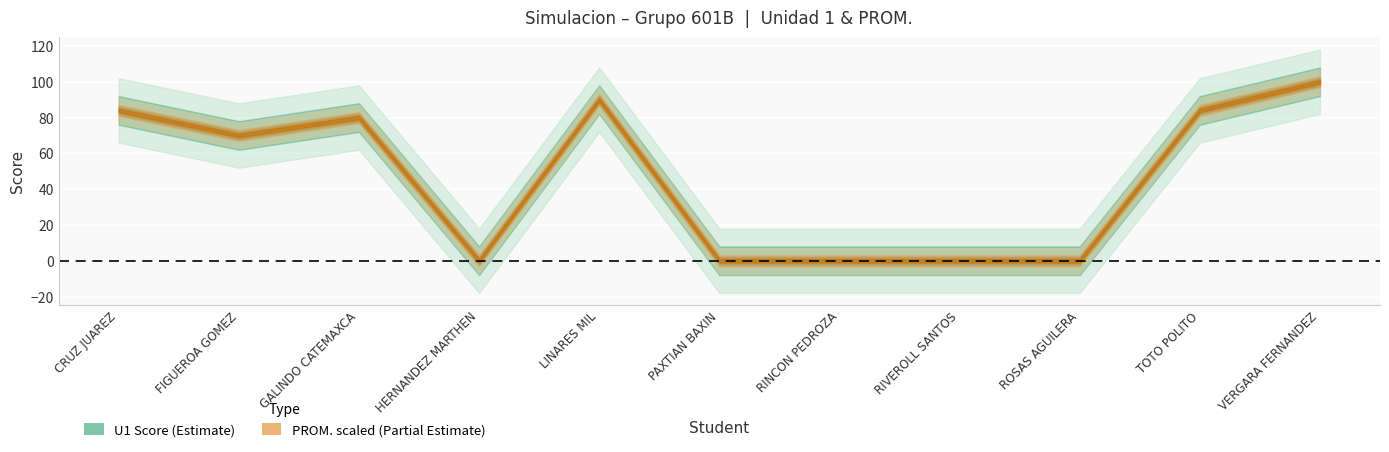

Rank the series by their maximum value, from highest to lowest.

U1 Score, PROM.